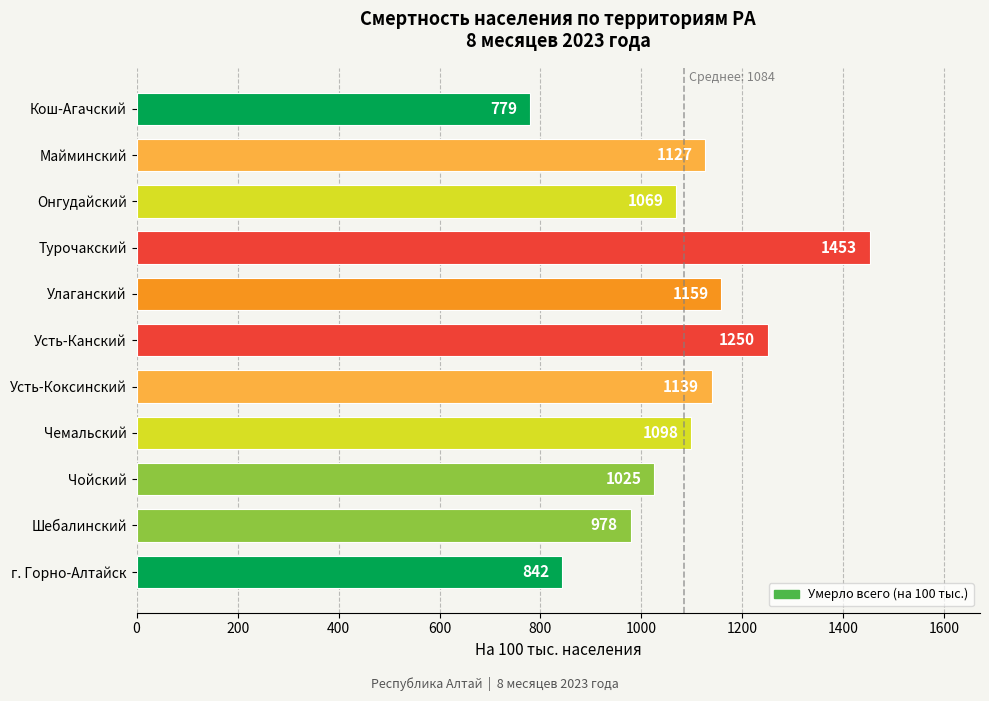

Are the bars horizontal?

Yes